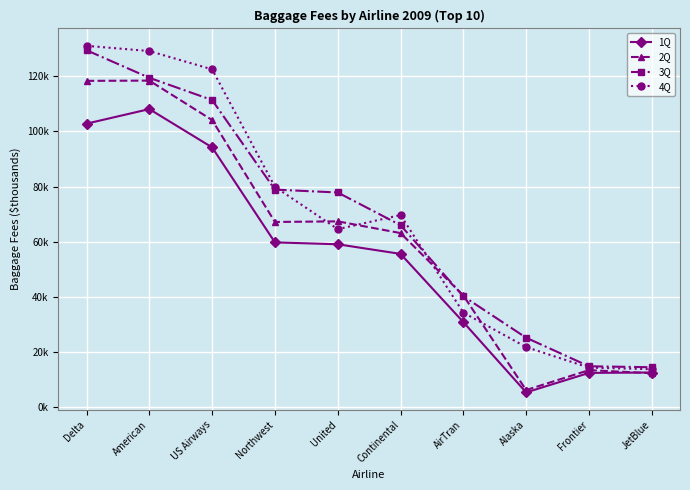

Reading left to right, list all the values displayed in this chart.

1Q: Delta=102838	American=108117	US Airways=94227	Northwest=59786	United=59102	Continental=55616	AirTran=30881	Alaska=5390	Frontier=12456	JetBlue=12603
2Q: Delta=118356	American=118442	US Airways=104138	Northwest=67186	United=67412	Continental=63157	AirTran=40535	Alaska=6242	Frontier=13463	JetBlue=12353
3Q: Delta=129465	American=119466	US Airways=111395	Northwest=78922	United=77877	Continental=66025	AirTran=40240	Alaska=25214	Frontier=14866	JetBlue=14516
4Q: Delta=131060	American=129159	US Airways=122520	Northwest=79931	United=64586	Continental=69690	AirTran=34327	Alaska=21823	Frontier=14376	JetBlue=13796